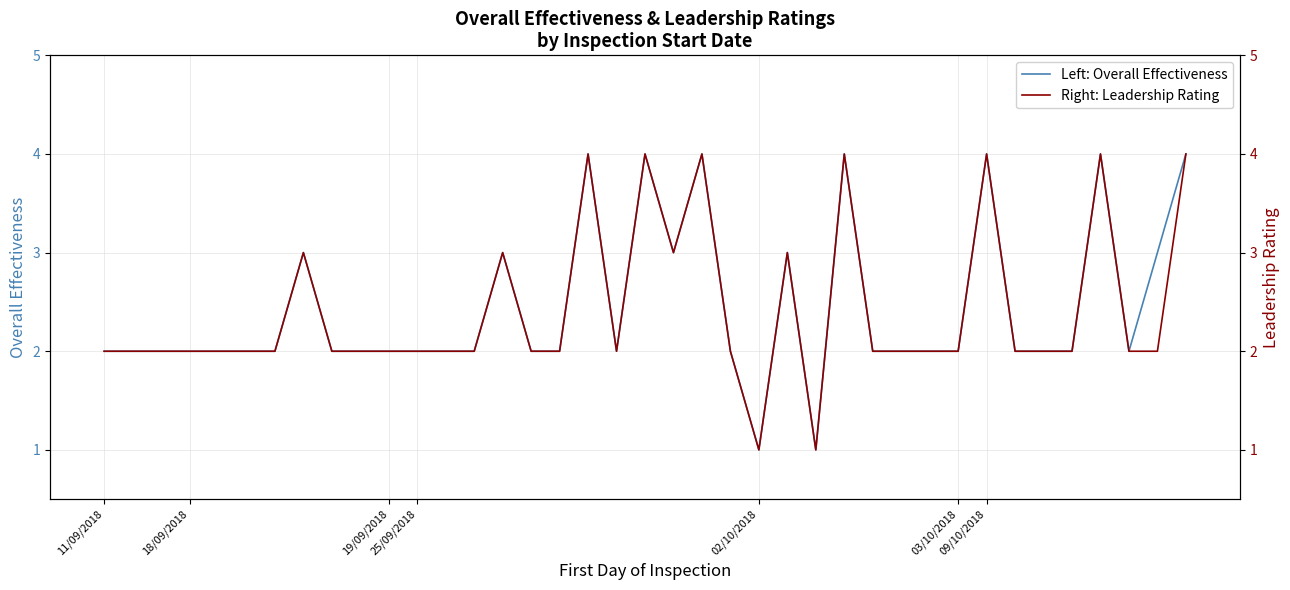

What is the average value of the Right: Leadership Rating series?

2